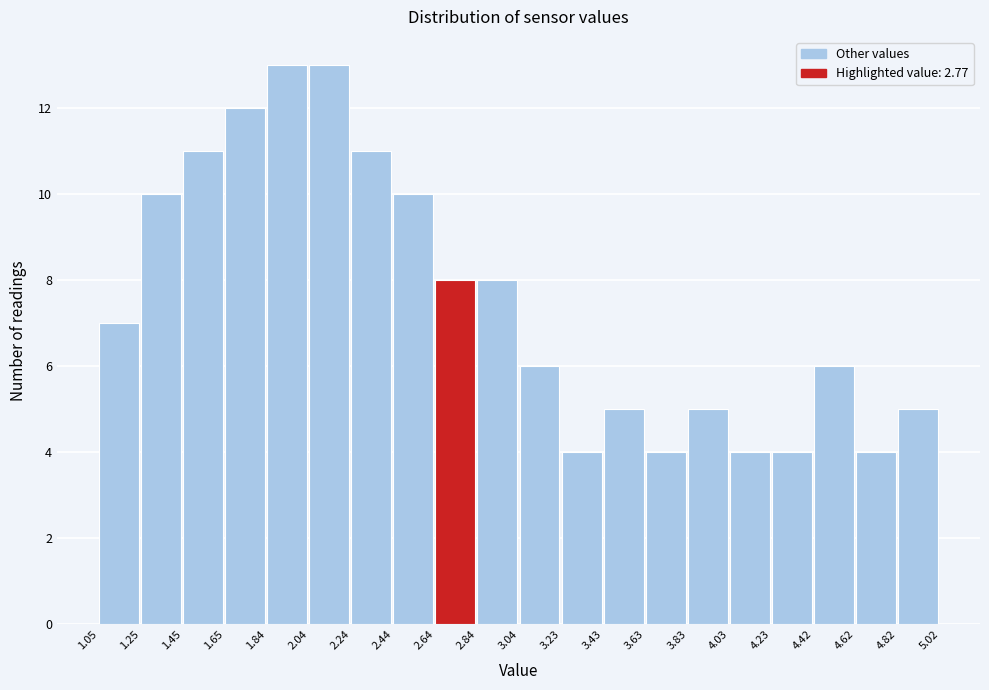

What is the height of the bar covering 4.82 to 5.02 on the x-axis? The values are not printed on the chart, so give them approximately, as read against the axis.

5